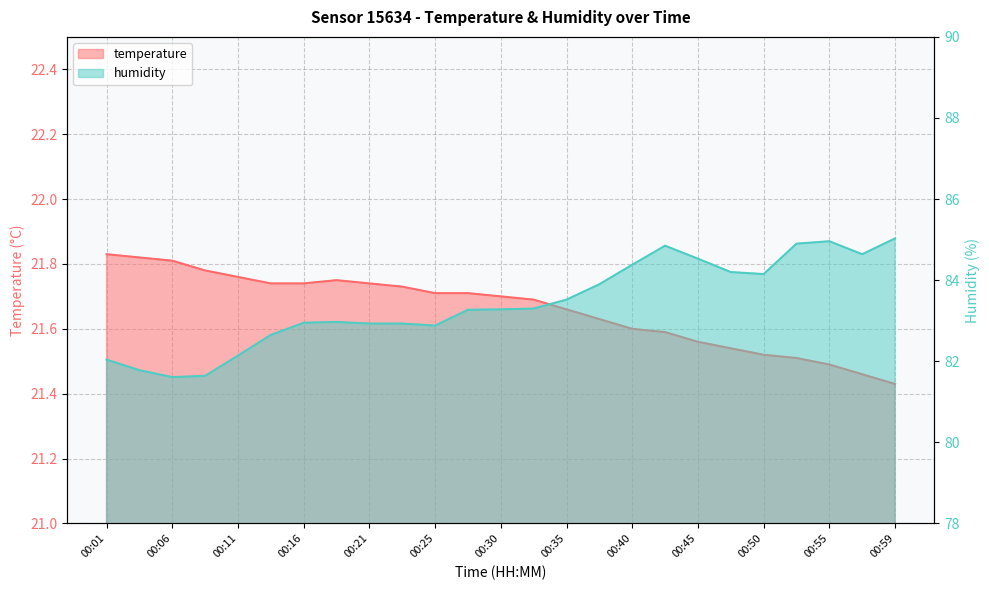

How many lines are shown in the chart?

2